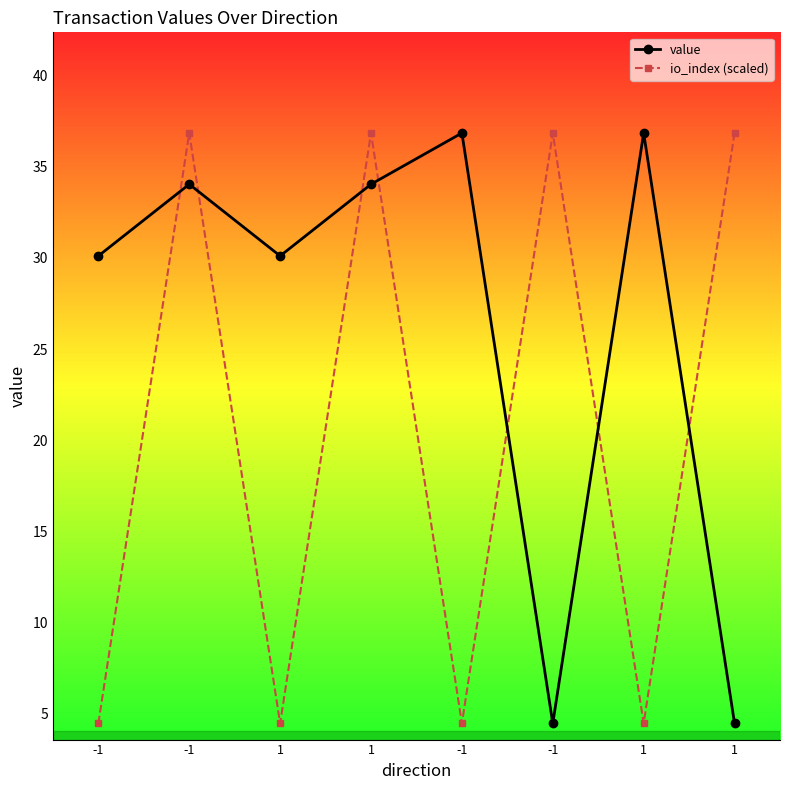

How many interior local peaks does the value series have?

3